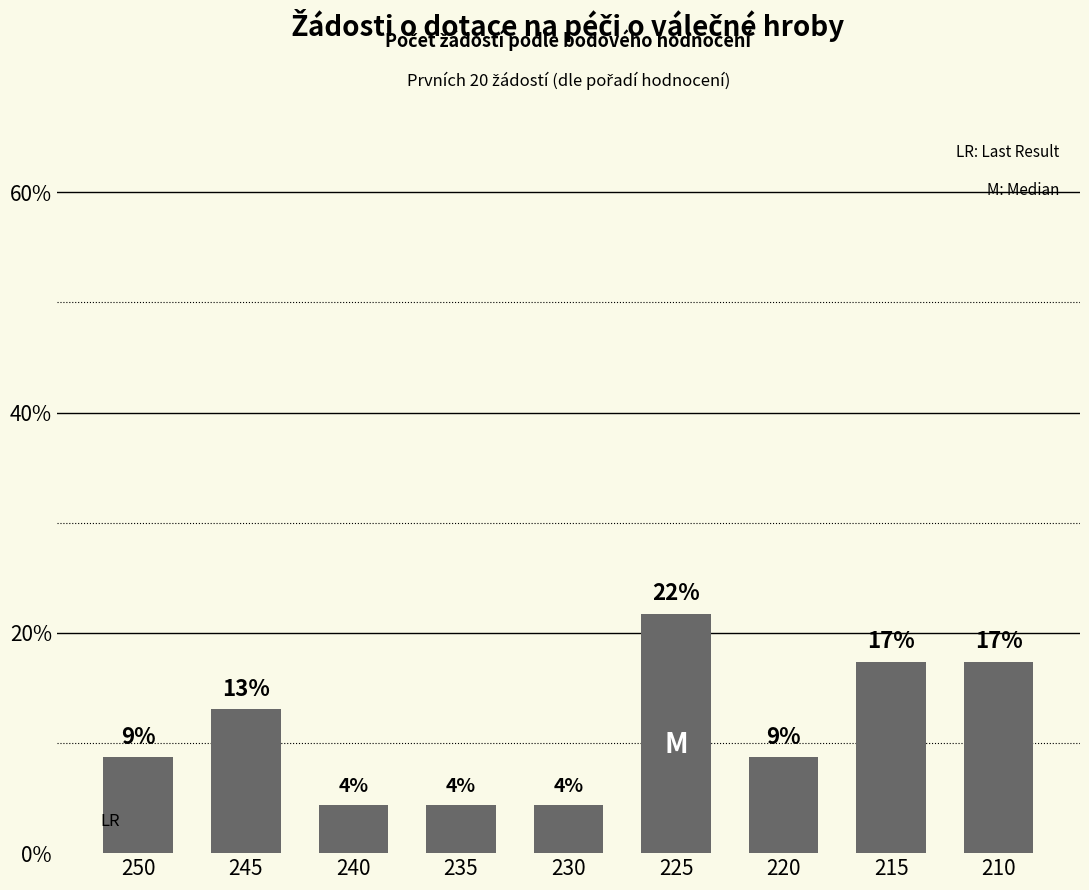

How many bars are there in total?

9